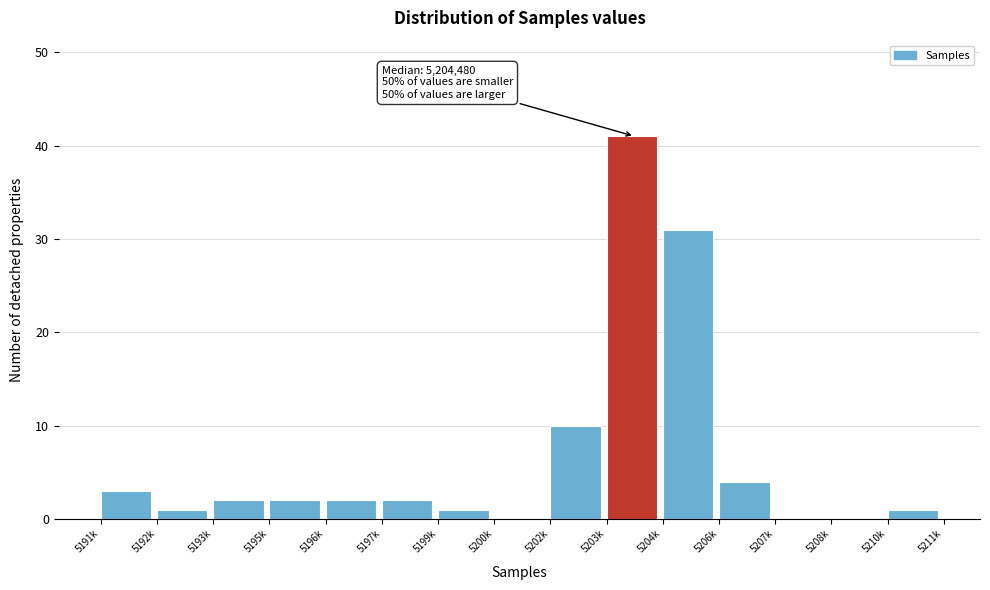

Reading left to right, what are all the values shown in this chart?

5191k=3	5192k=1	5193k=2	5195k=2	5196k=2	5197k=2	5199k=1	5200k=0	5202k=10	5203k=41	5204k=31	5206k=4	5207k=0	5208k=0	5210k=1